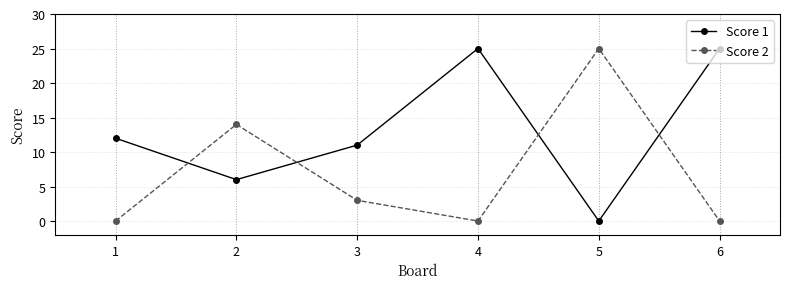

Is it true that Score 2 equals 12 at 4?

False